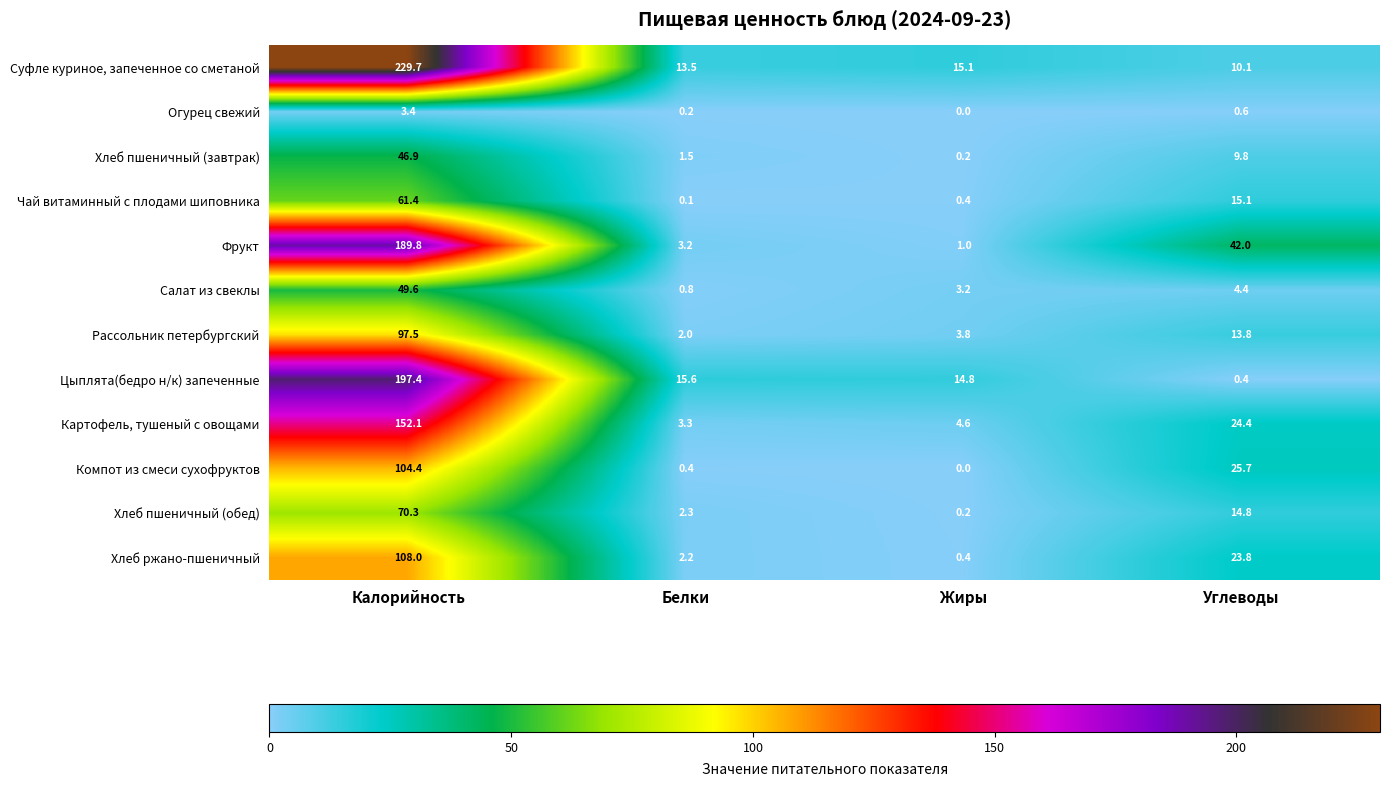

What is the approximate value of Хлеб ржано-пшеничный at Углеводы?

23.8